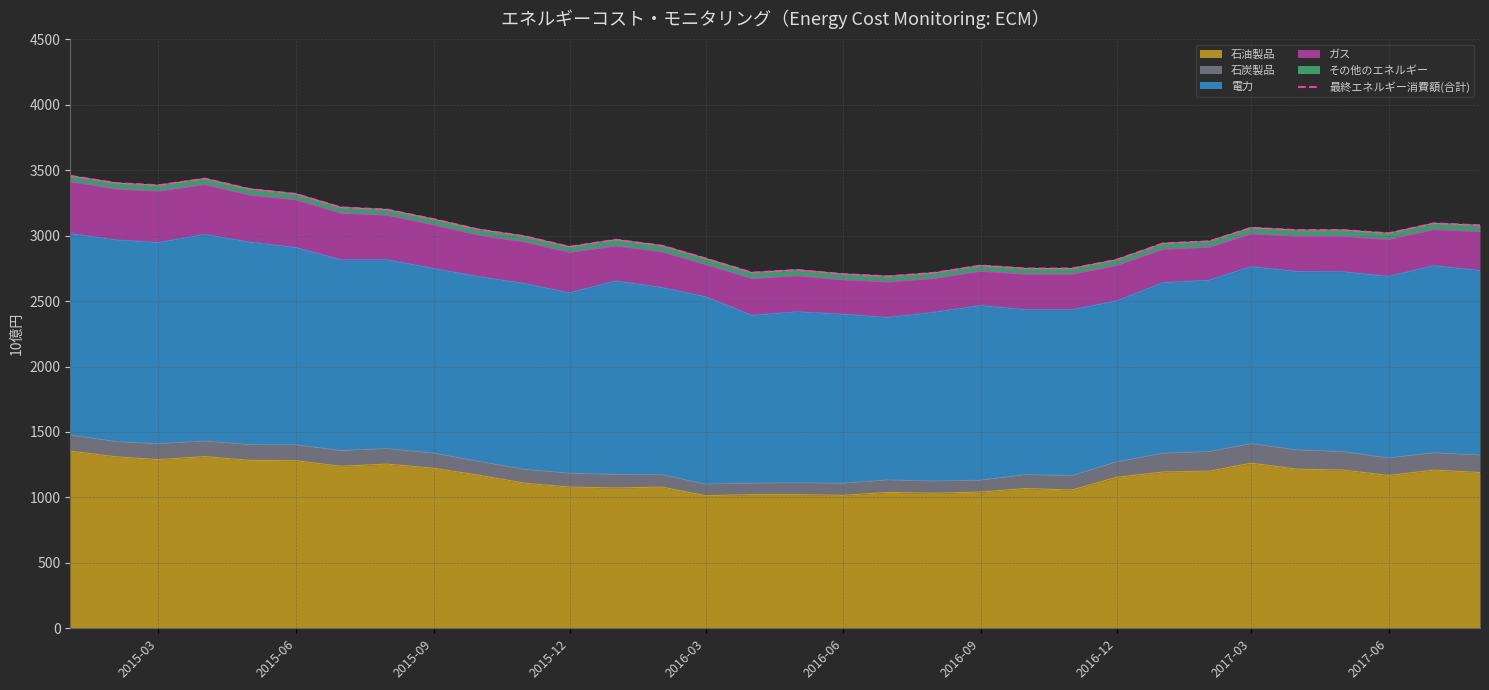

What is the minimum value for 石油製品?

1013.0